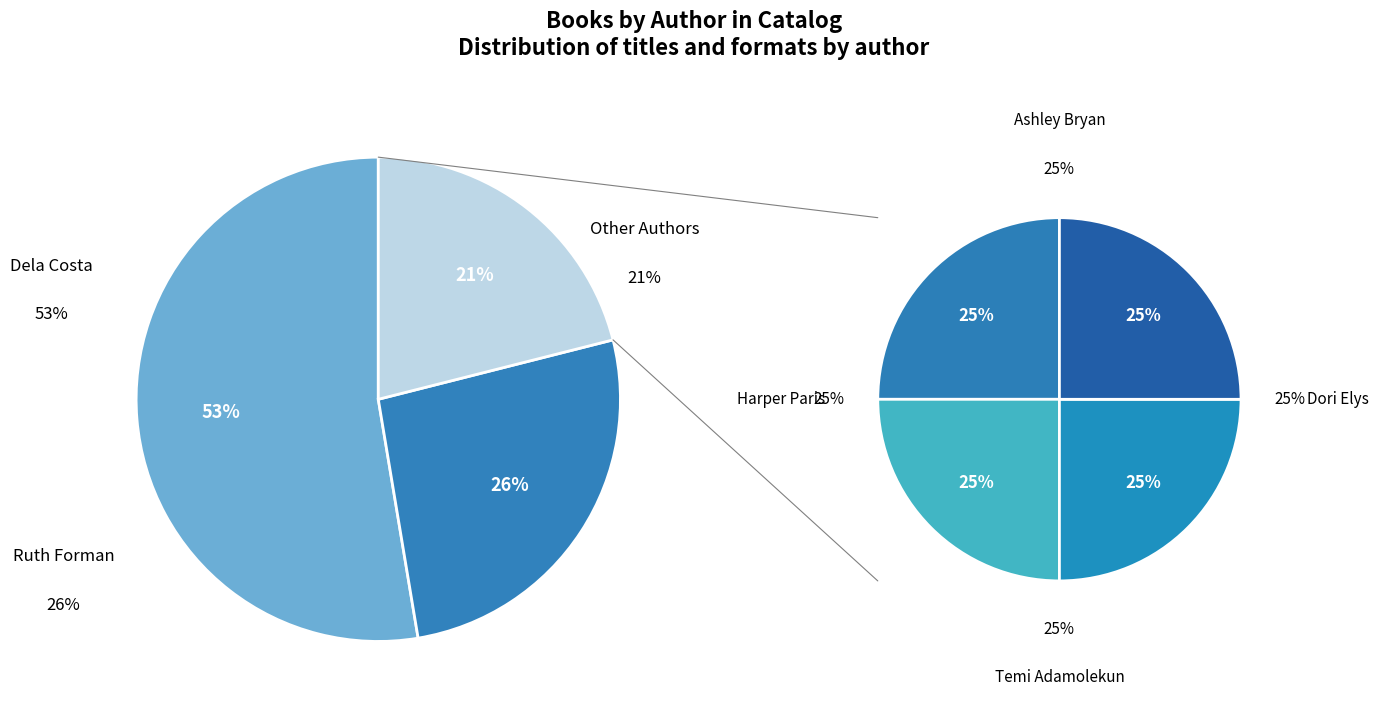

What is the largest slice in the pie chart?

Dela Costa